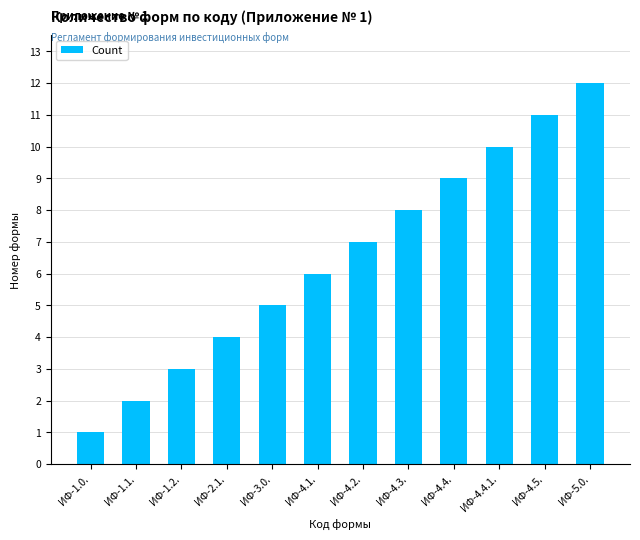

The chart shows a value of 11 at ИФ-4.5.. True or false?

True